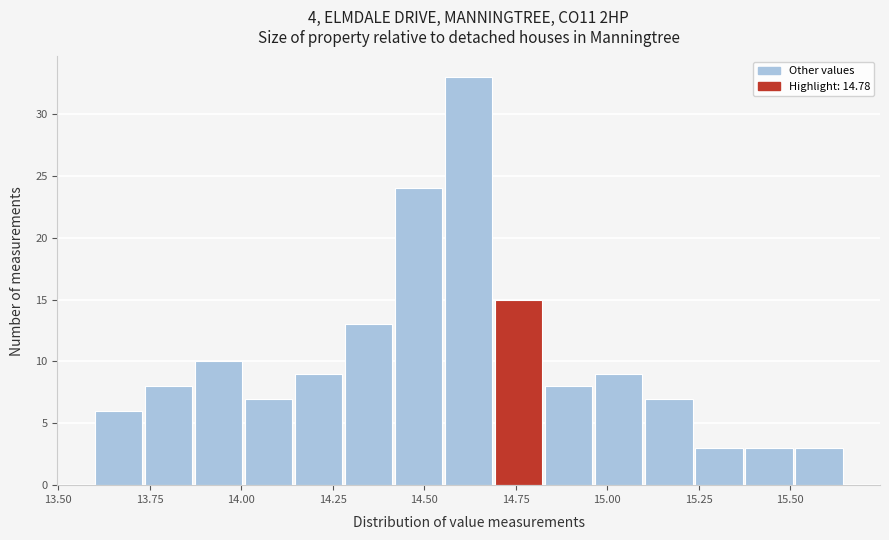

Read against the x-axis, roughly where is the centre of the tallest bar?

14.60